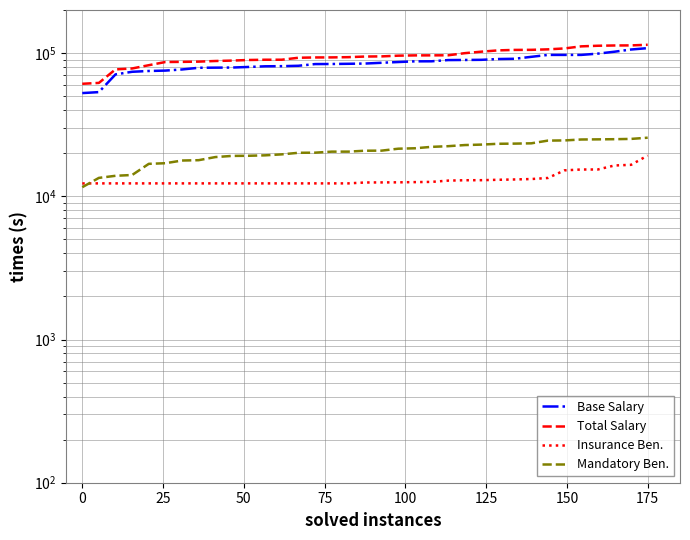

List the series in order of their peak value, lowest first.

Insurance Ben., Mandatory Ben., Base Salary, Total Salary